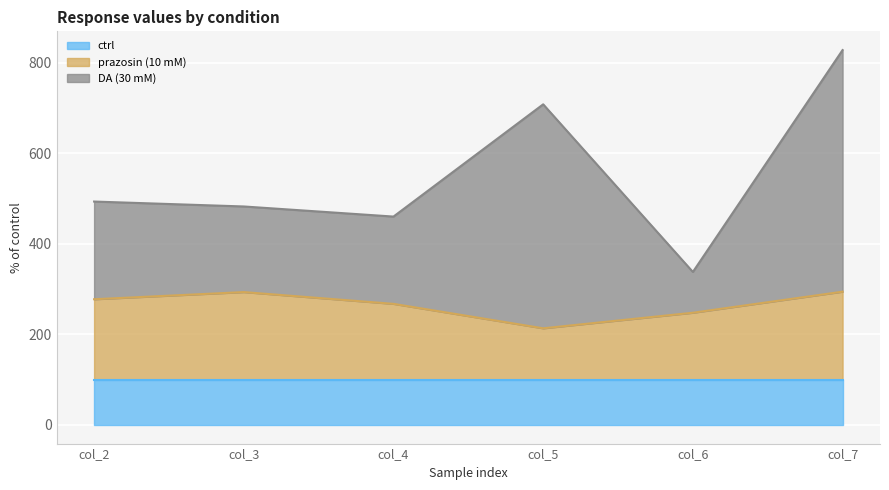

Does the chart display data point markers on the line(s)?

No